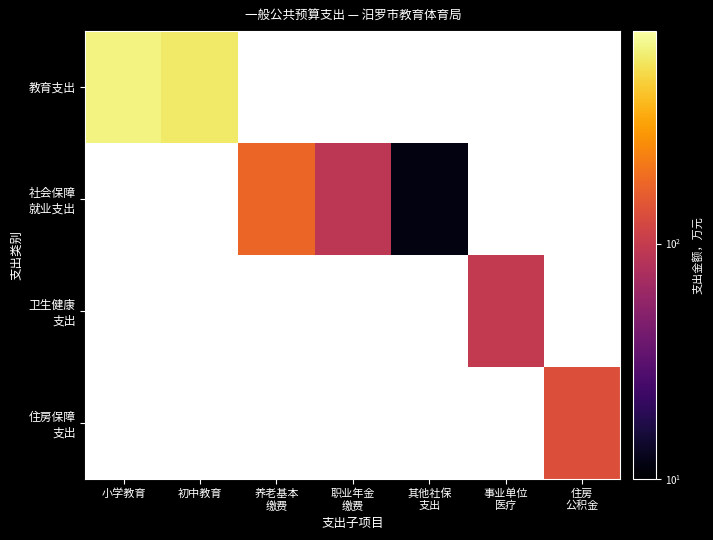

Which label corresponds to the largest value in the chart?

小学教育